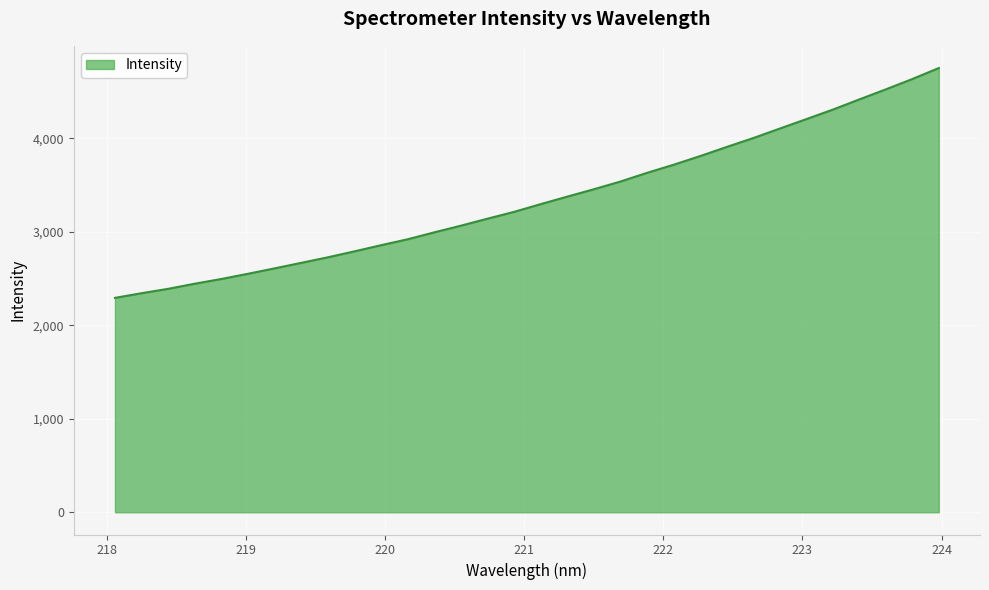

True or false: there are more than 2 points higher than both neighbors.

False